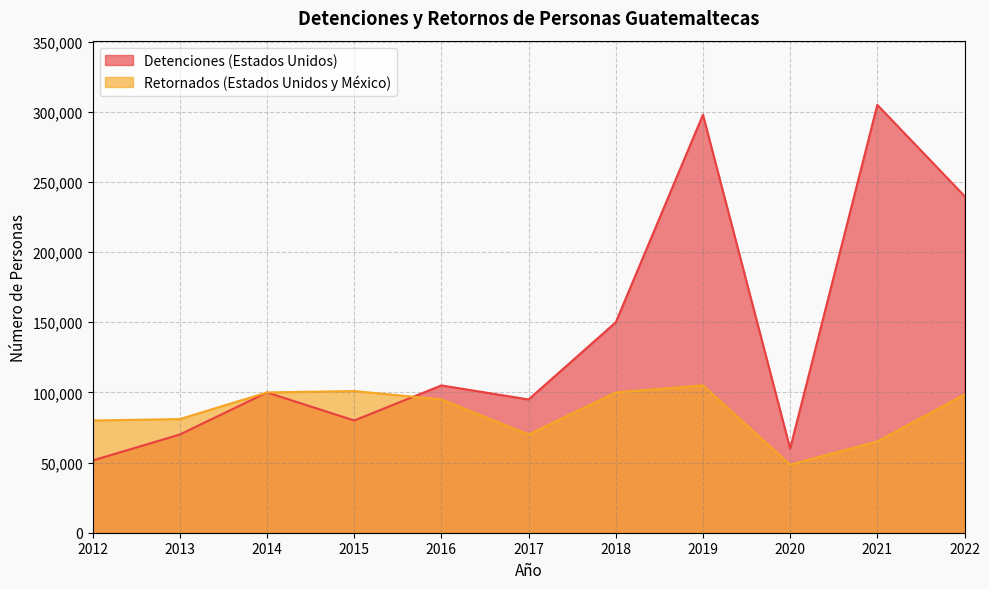

What is the difference between the highest and lowest values at 2015?

21000